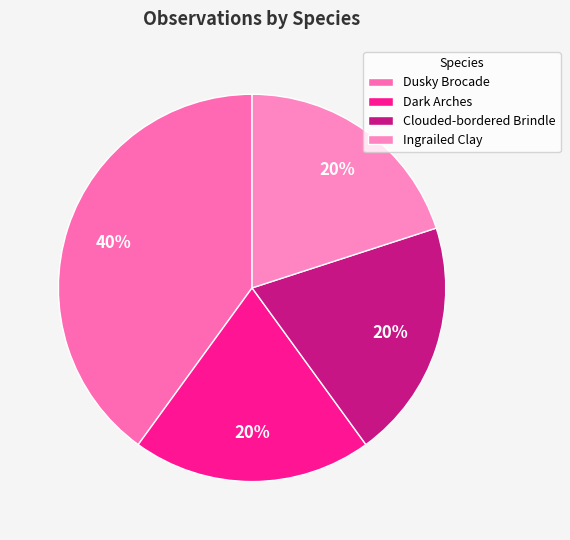

Which category has the biggest portion of the pie?

Dusky Brocade